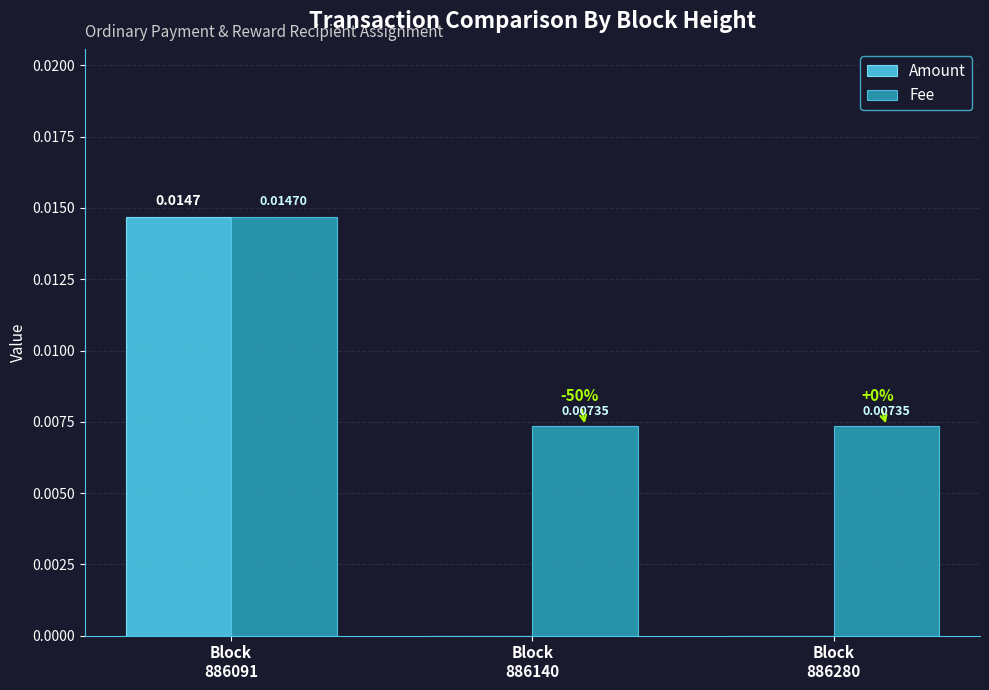

Which series has the largest total across all categories?

Fee